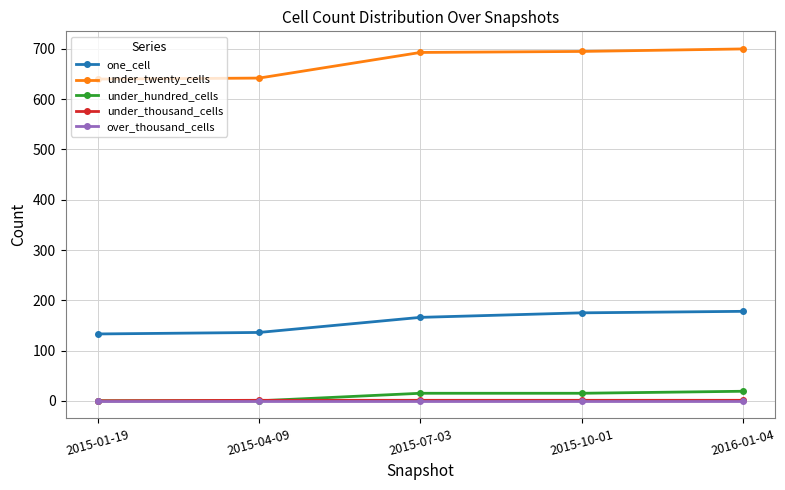

True or false: under_twenty_cells and one_cell intersect in this chart.

False